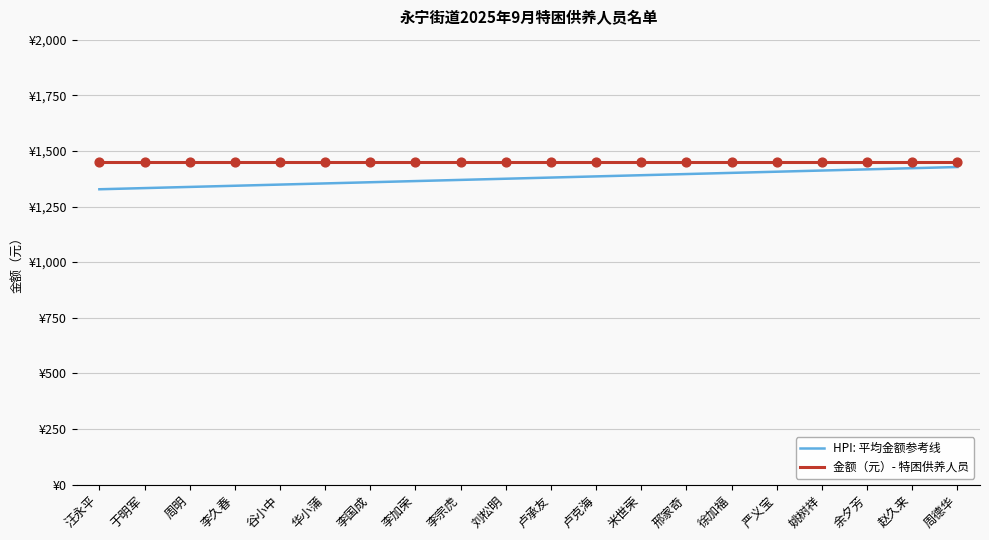

What is the total value across all series at 华小蒲?

2803.8